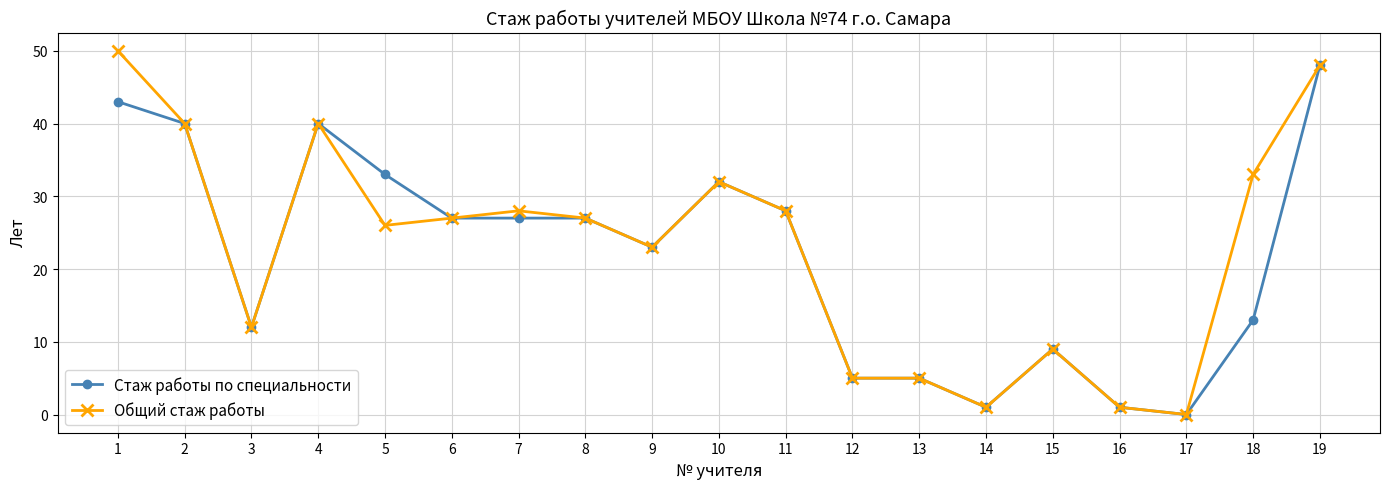

The Стаж работы по специальности series shows 7 at 13. True or false?

False